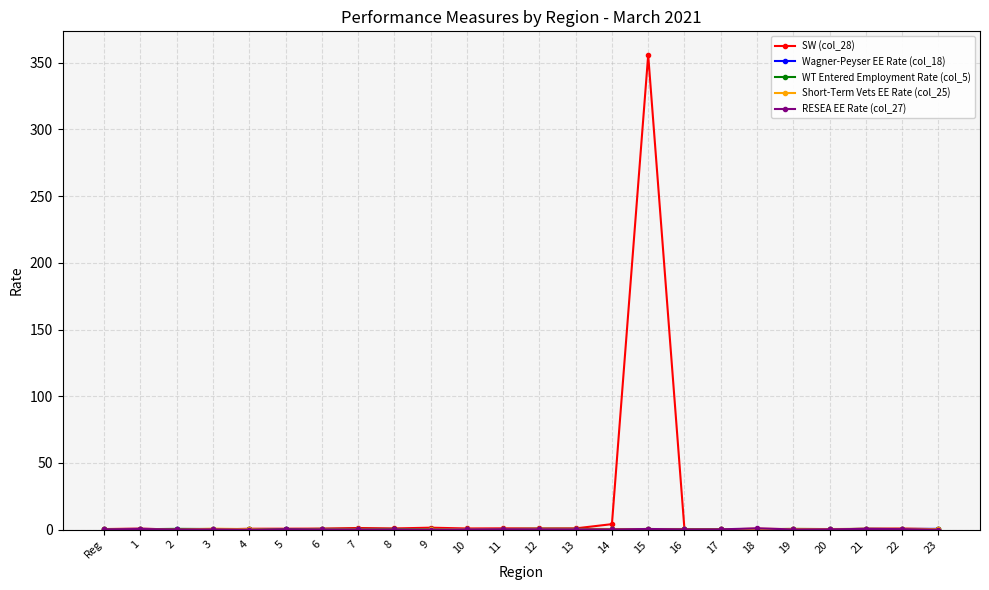

Between 10 and 15, which series saw the biggest shift?

SW (col_28)